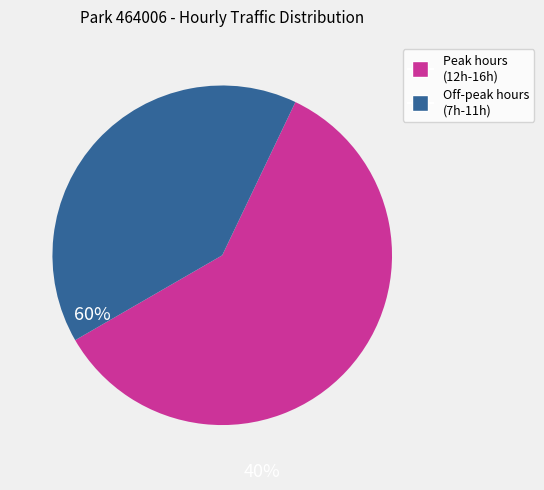

Is there a majority slice in this chart?

Yes